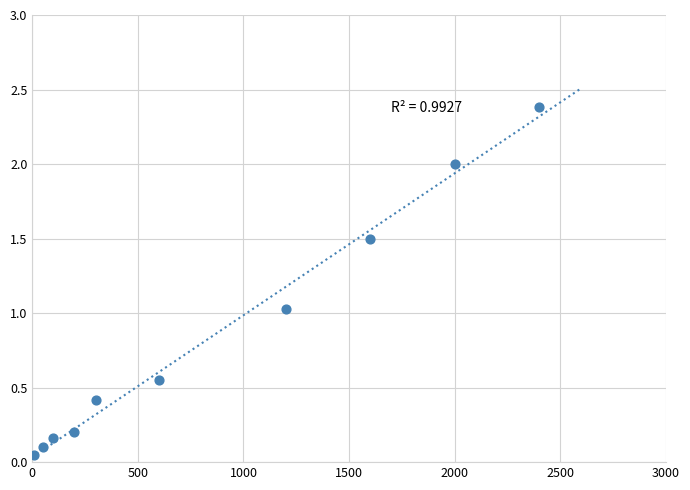

What is the average X value?

846.0